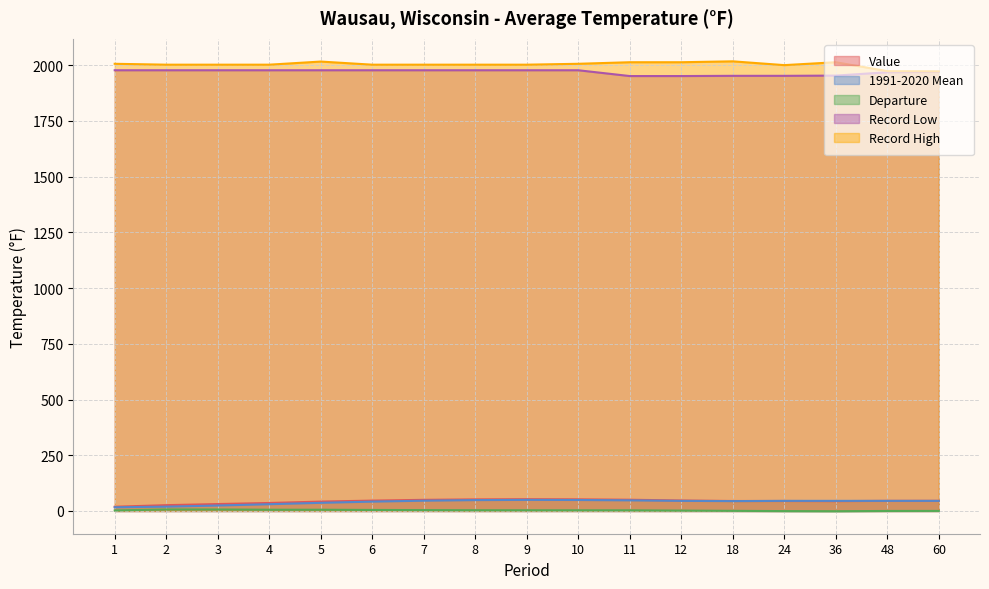

List the labels in order of 1991-2020 Mean value, smallest first.

1, 2, 3, 4, 5, 6, 18, 12, 24, 36, 48, 60, 7, 11, 8, 10, 9